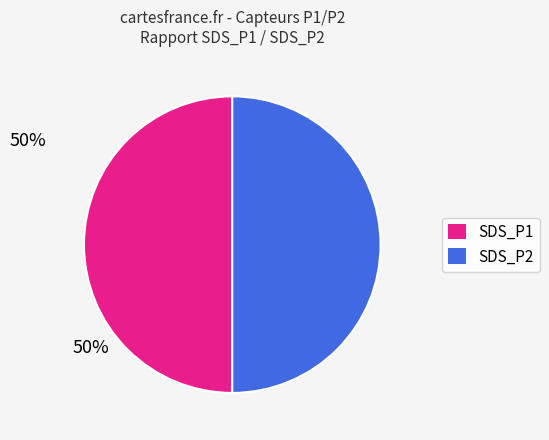

Is it true that SDS_P1 is 1% of the pie?

False